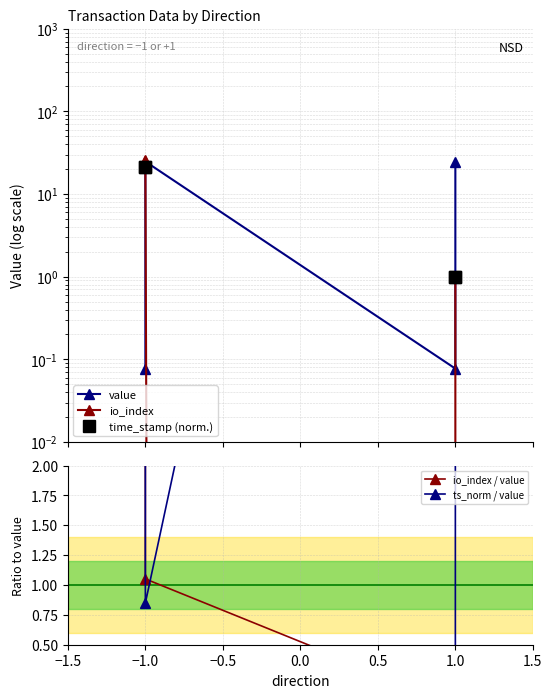

Which has a higher value, −1.0 or −1.0?

−1.0